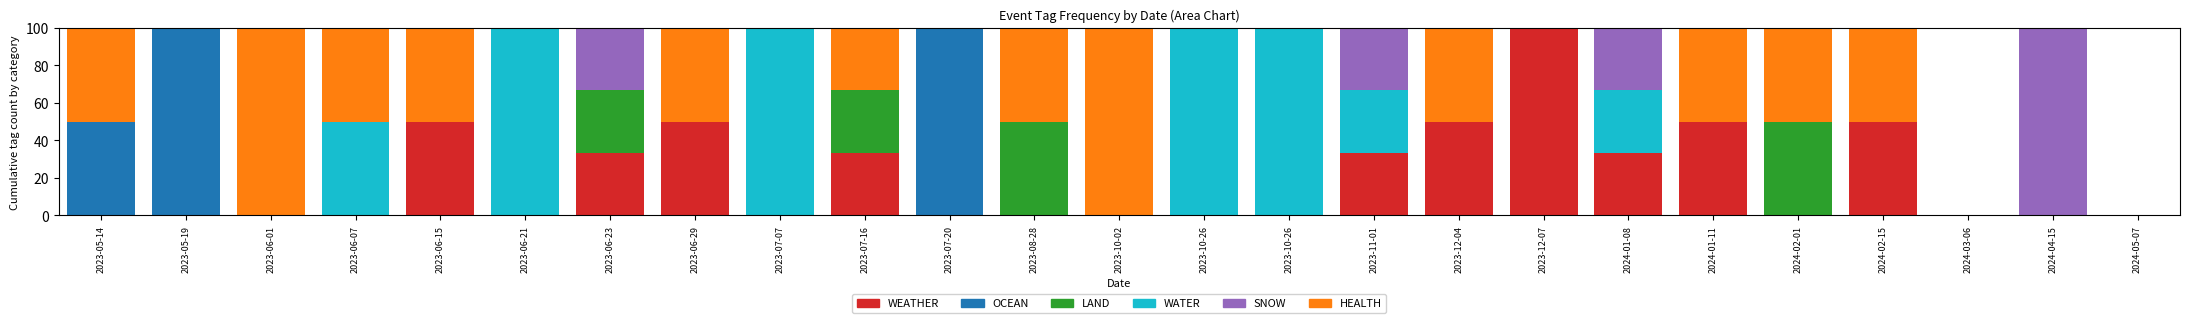

Are the bars horizontal?

No